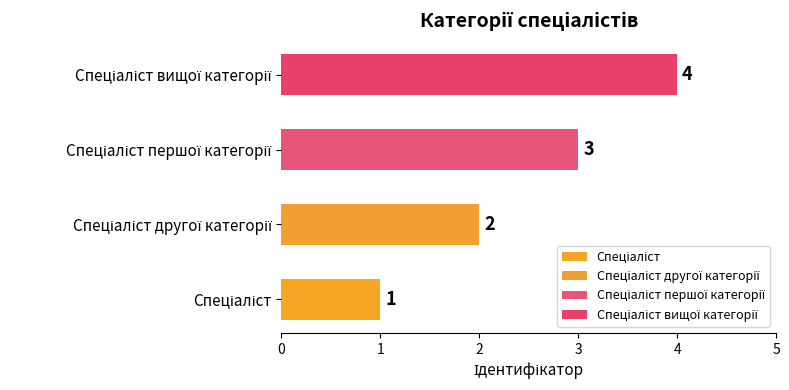

List the labels in order of value, smallest first.

Спеціаліст, Спеціаліст другої категорії, Спеціаліст першої категорії, Спеціаліст вищої категорії